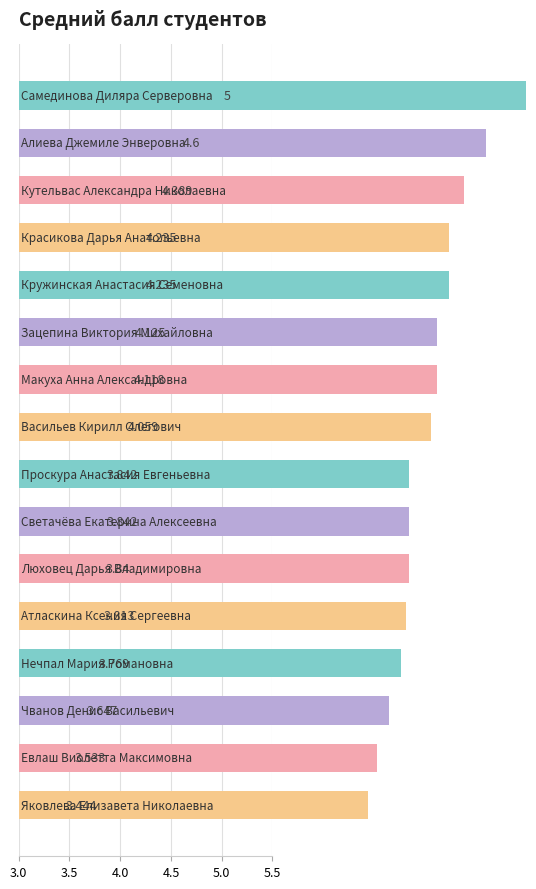

What is the ratio of the value at 5.0 to the value at 12?

1.1